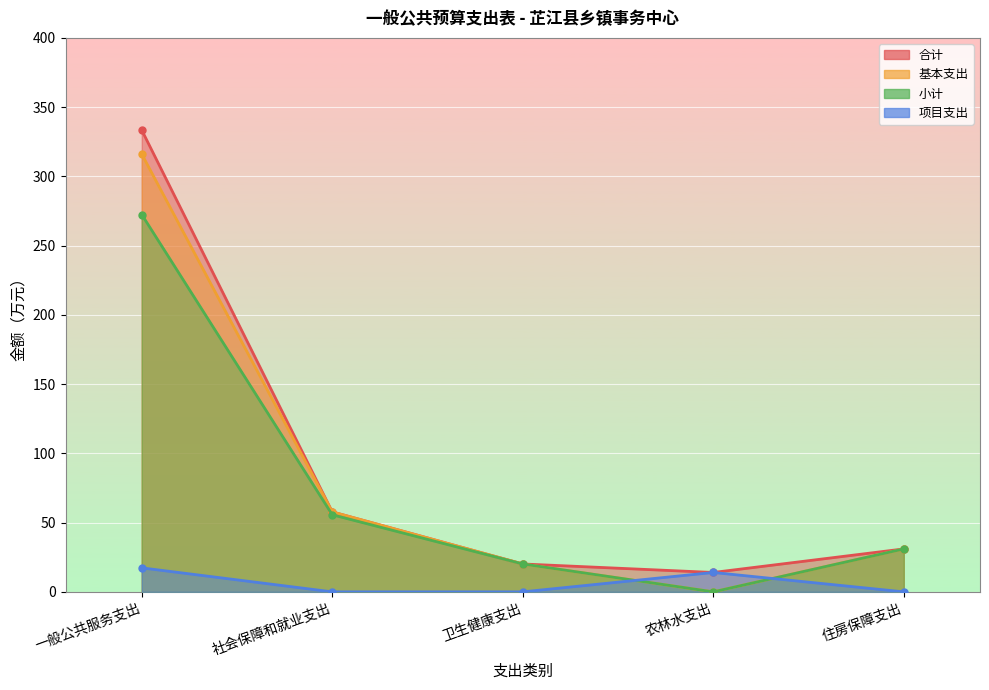

What is the difference between the second highest and second lowest values in the 基本支出 series?

37.6